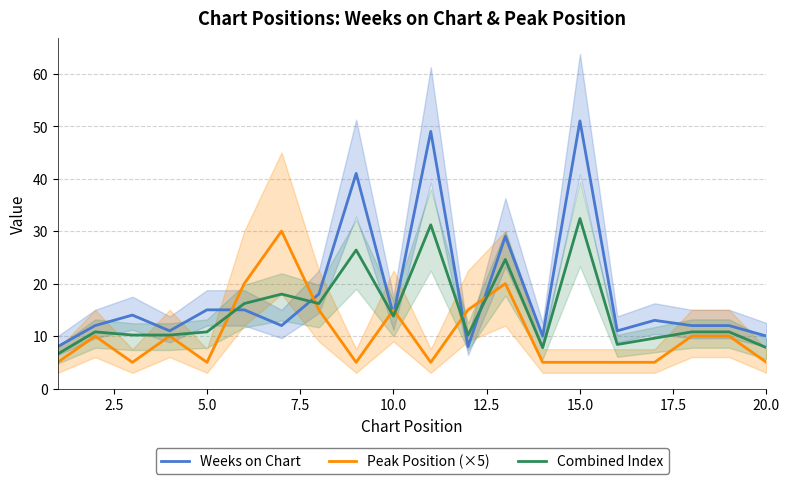

What is the lowest value of the Combined Index series?

6.6